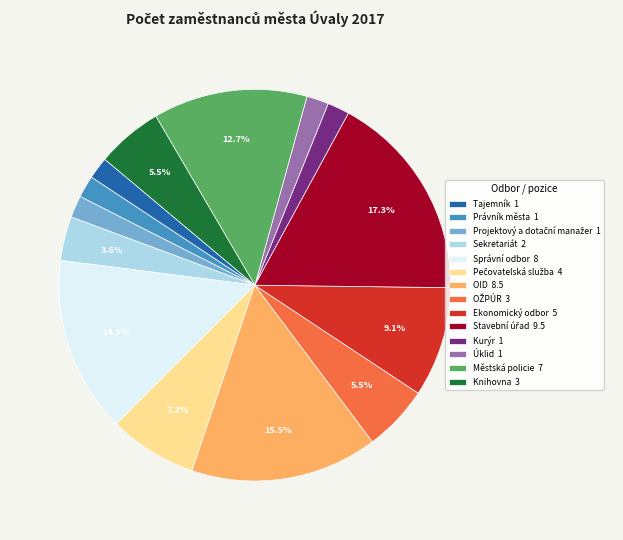

Is there a majority slice in this chart?

No